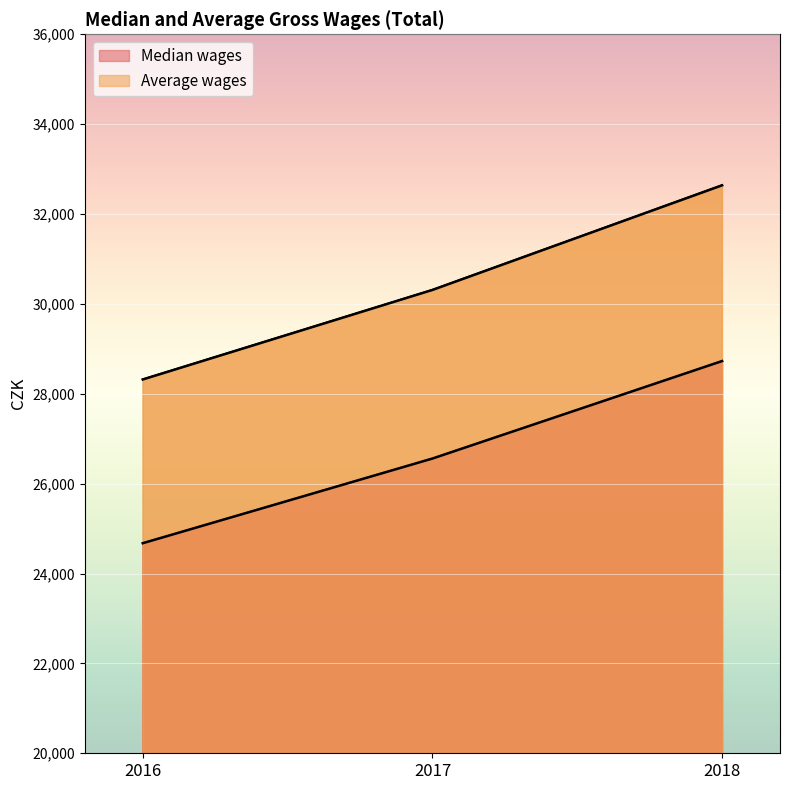

At which label does Average wages first exceed 30311?

2018